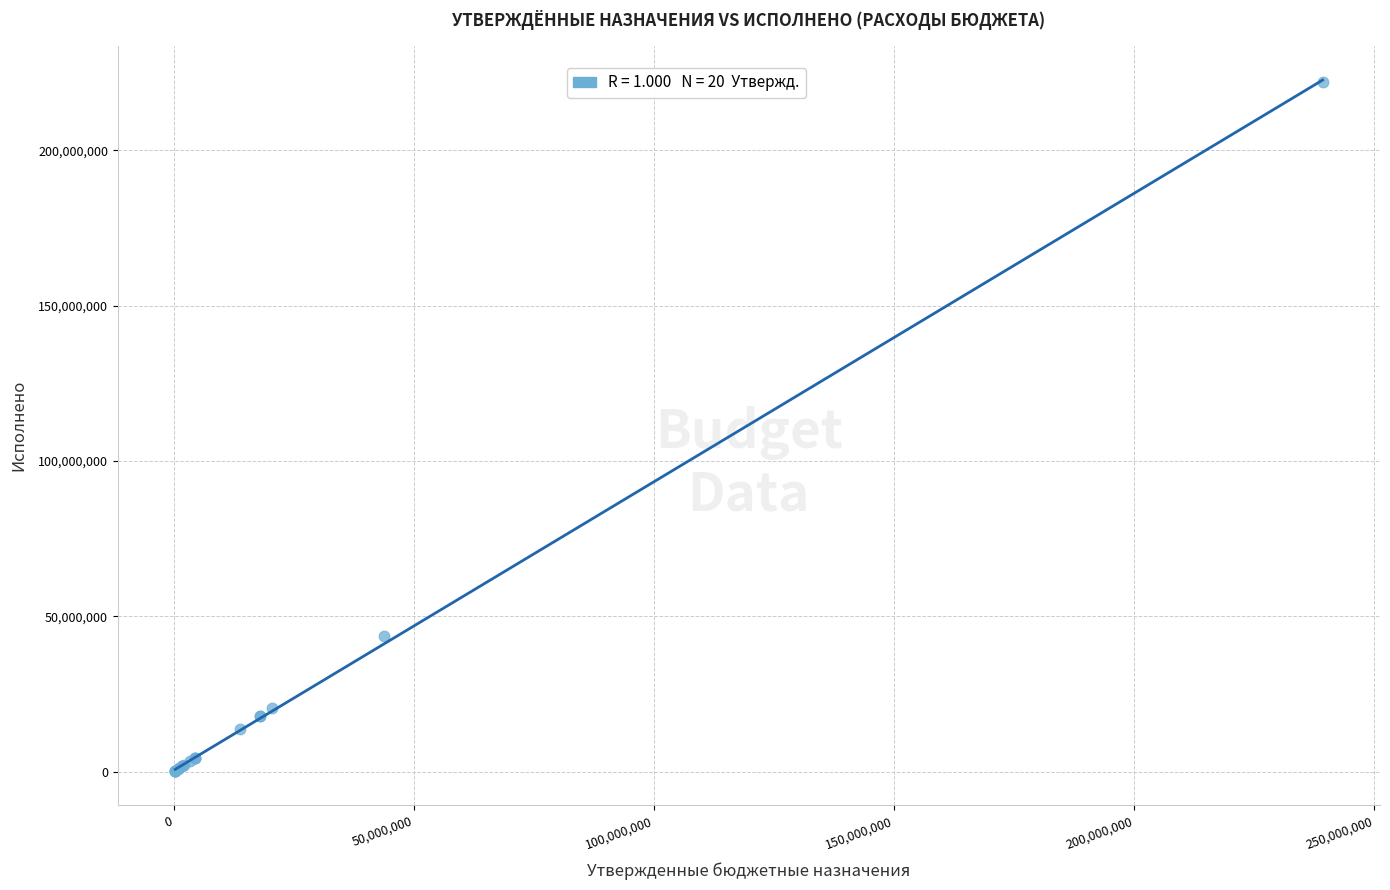

What Y value in the scatter plot is closest to 111111782?

43574707.4